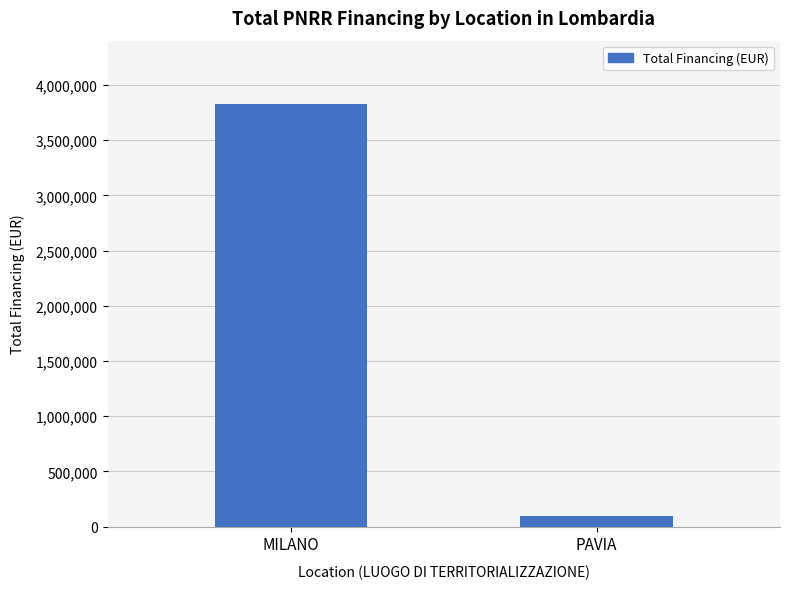

List the labels in order of value, smallest first.

PAVIA, MILANO